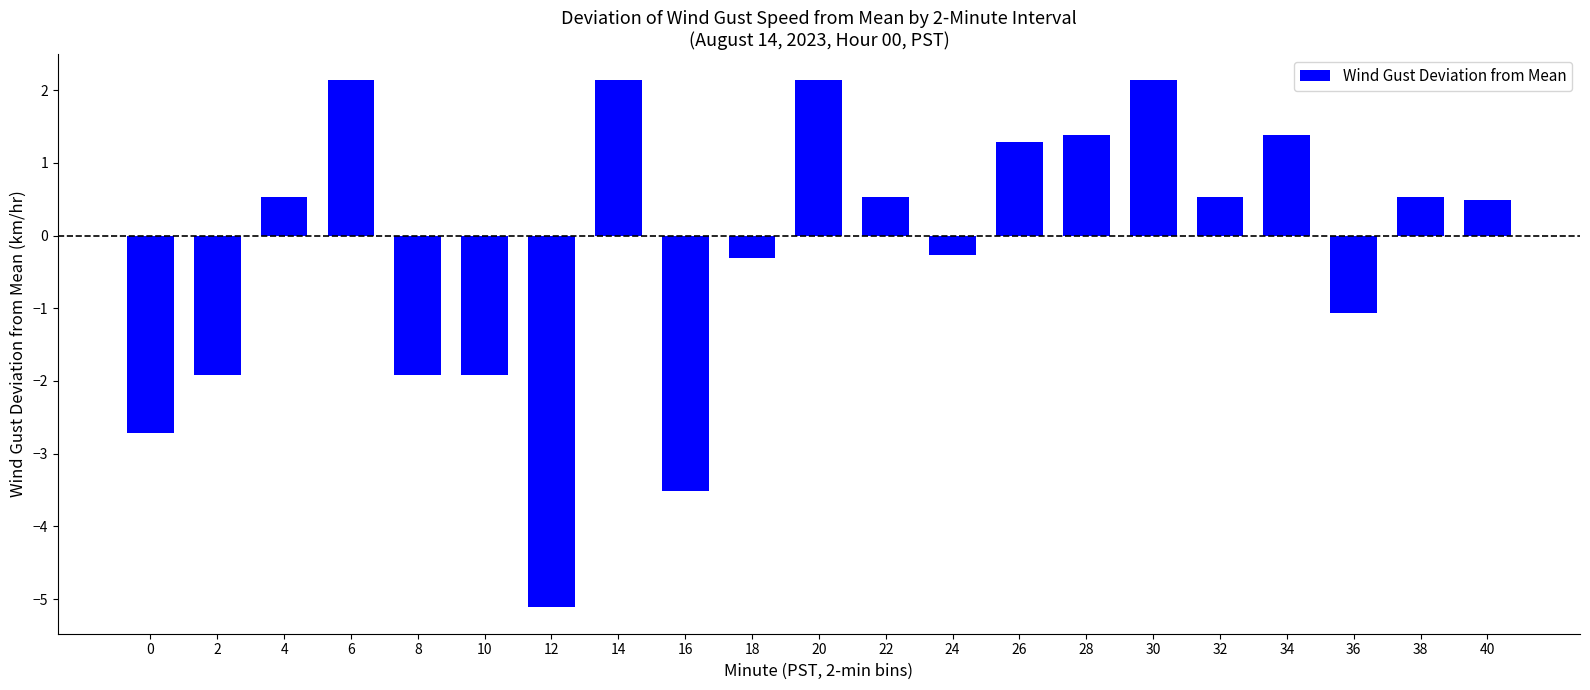

What is the average value?

-0.2